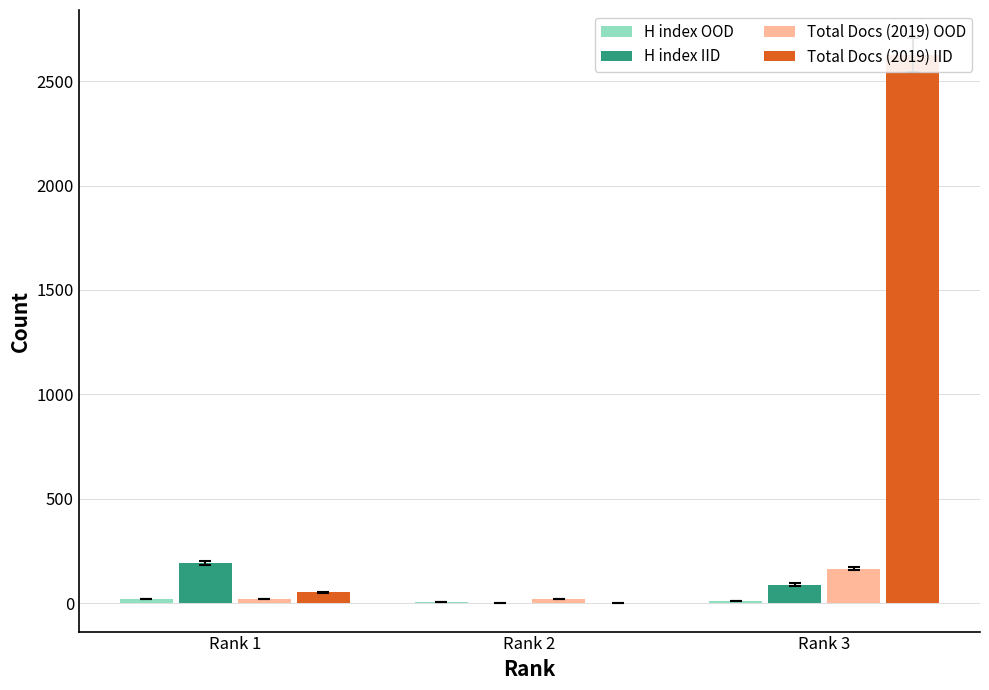

Does the chart contain stacked bars?

No